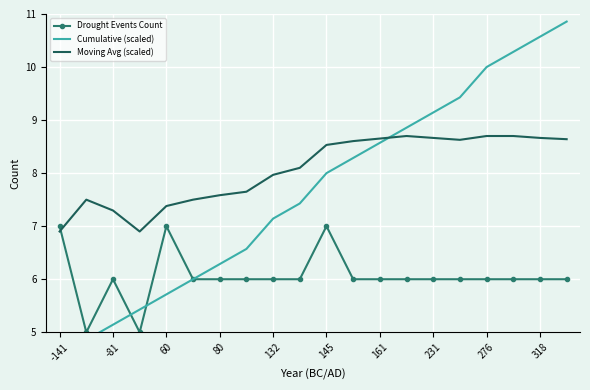

At how many categories does at least one series exceed 9?

6